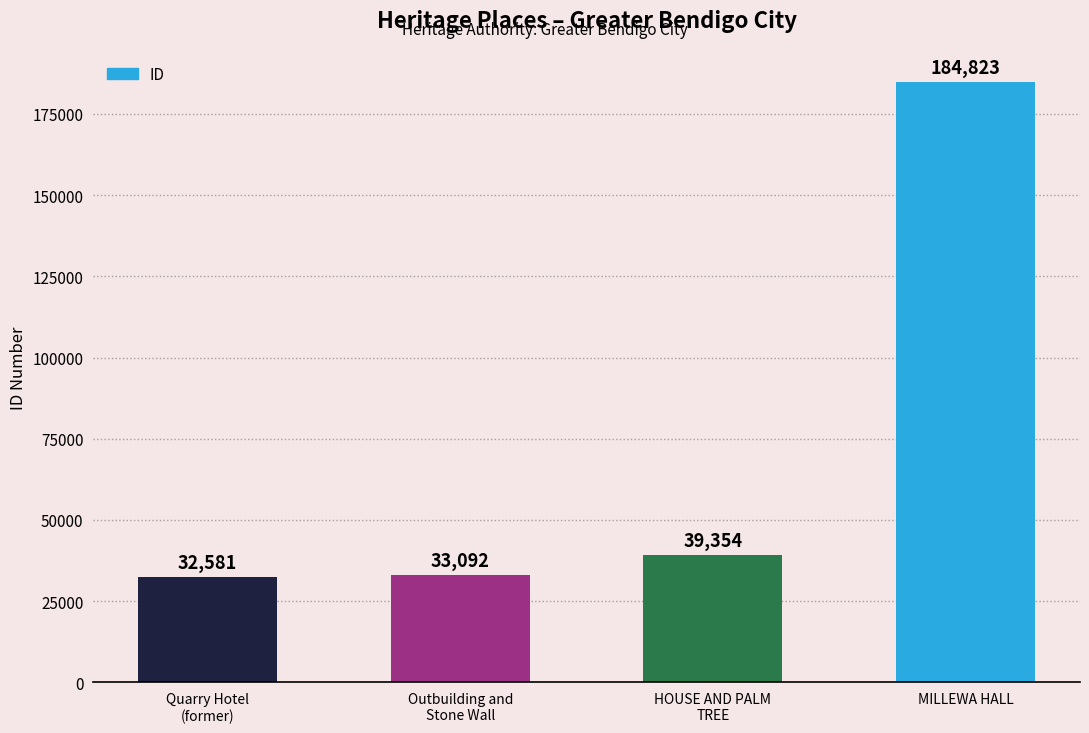

The chart shows a value of 55932 at HOUSE AND PALM
TREE. True or false?

False